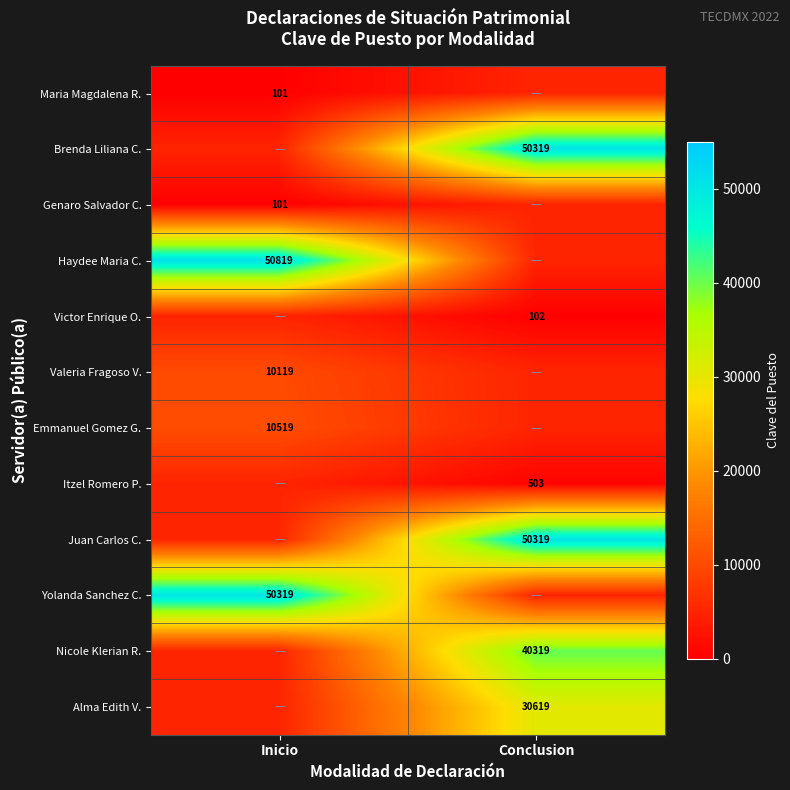

Count the number of data series in this chart.

12